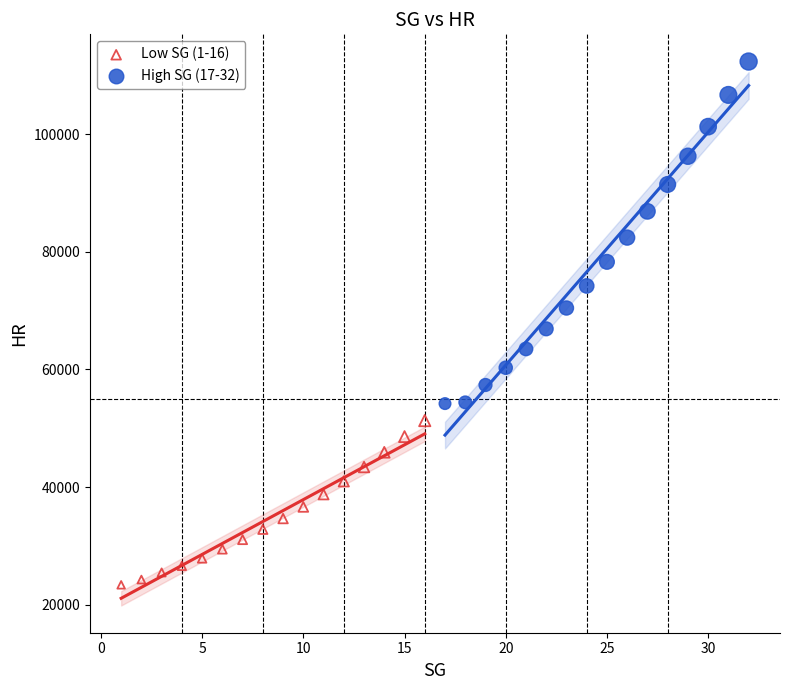

Which series reaches the minimum Y coordinate?

Low SG (1-16)